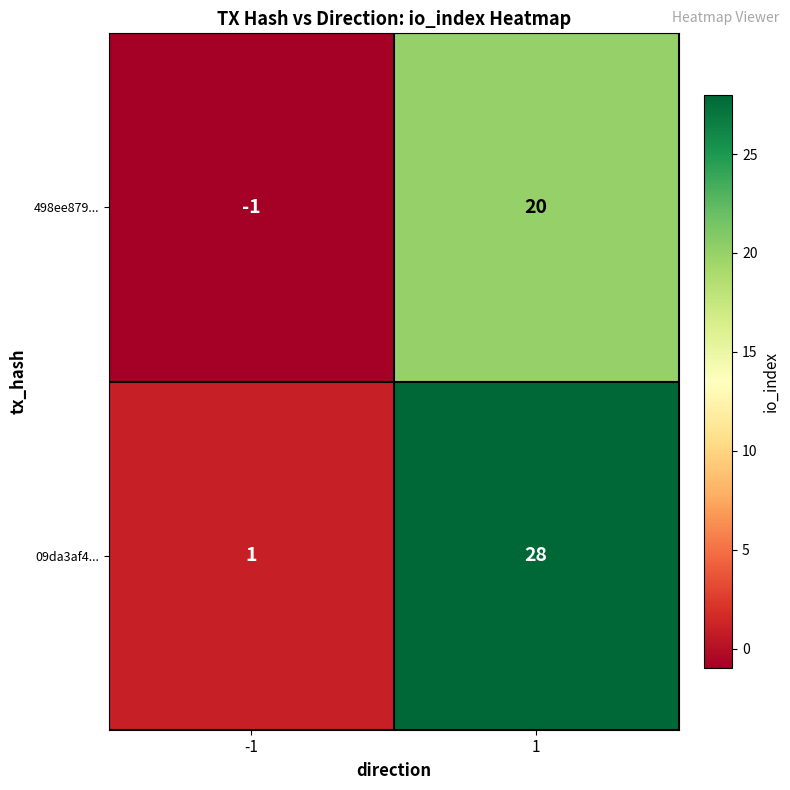

What is the sum of the 498ee879... values at 1 and -1?

19